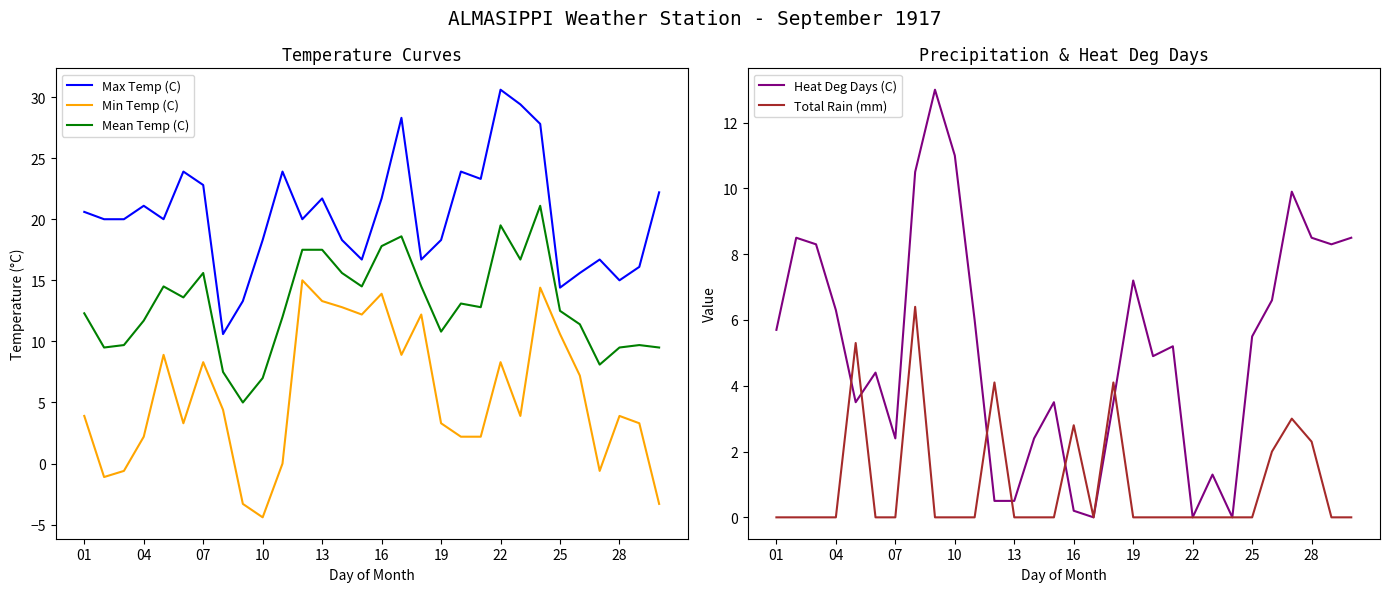

How many categories are shown in the chart?

30